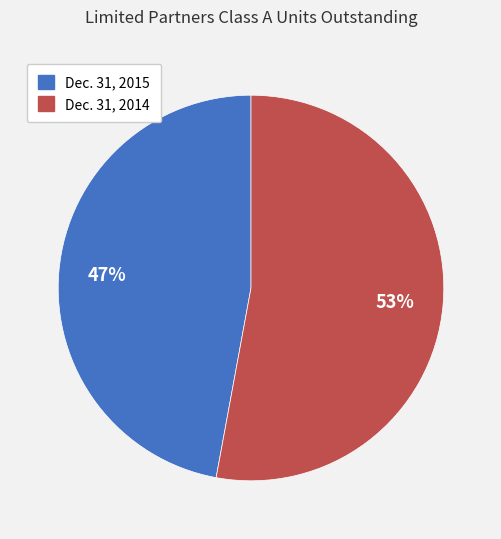

What is the largest slice in the pie chart?

Dec. 31, 2014